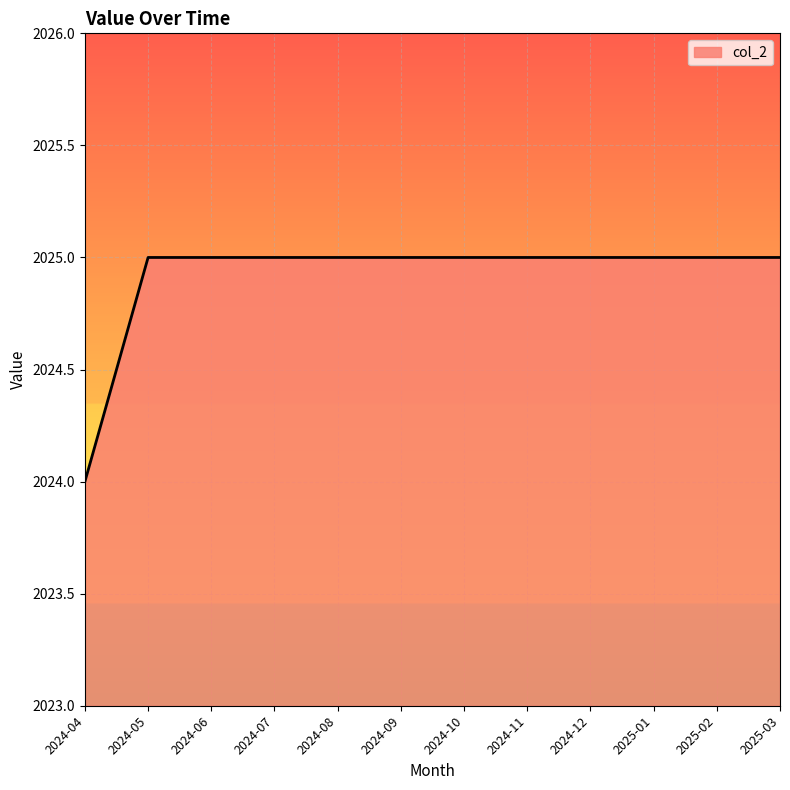

What is the maximum value shown in the chart?

2025